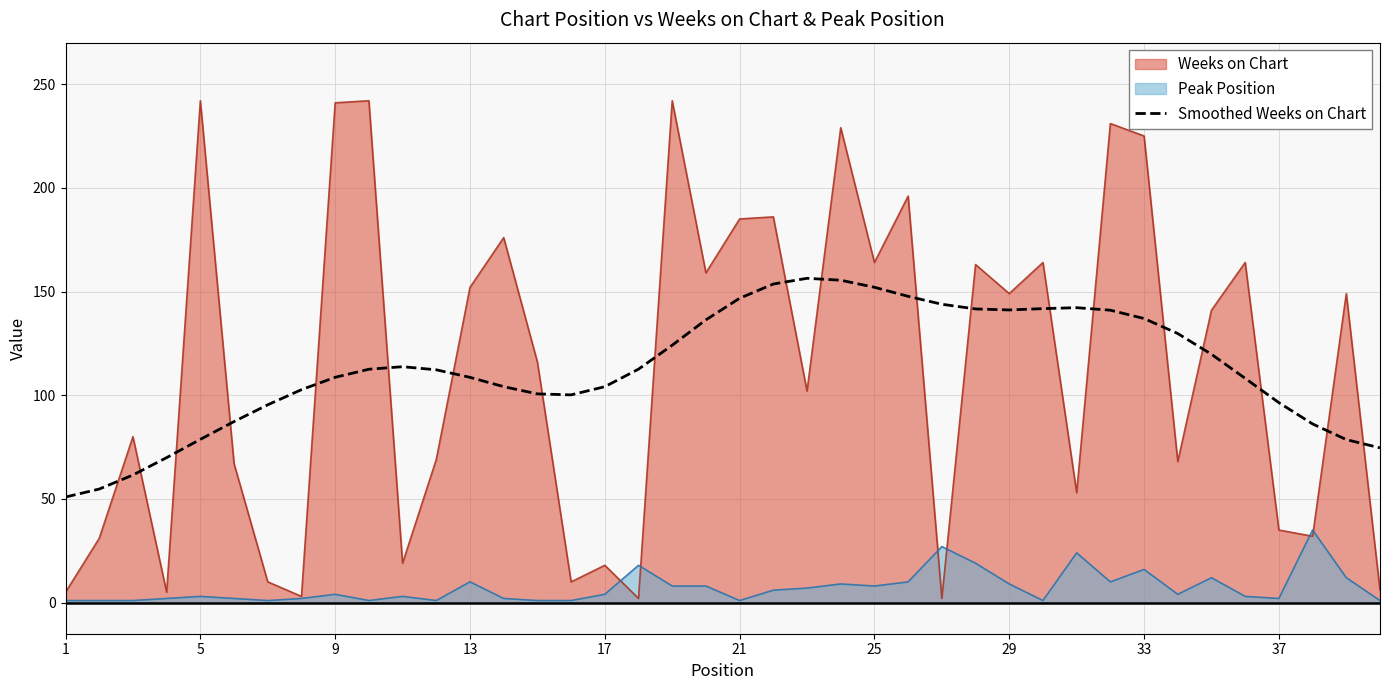

What is the highest value of the Peak Position series?

35.0